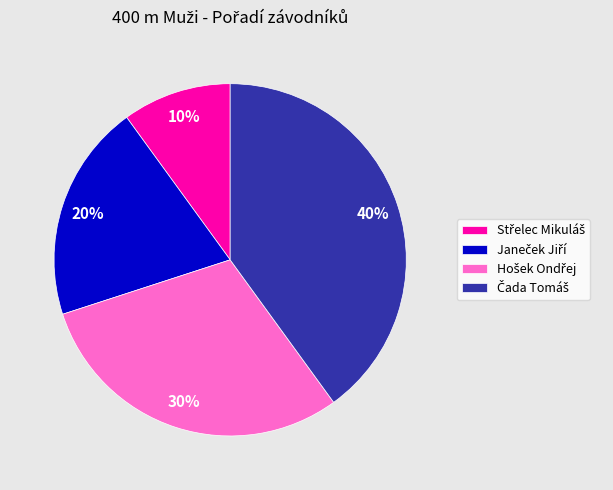

Is there any slice that represents more than half of the pie?

No